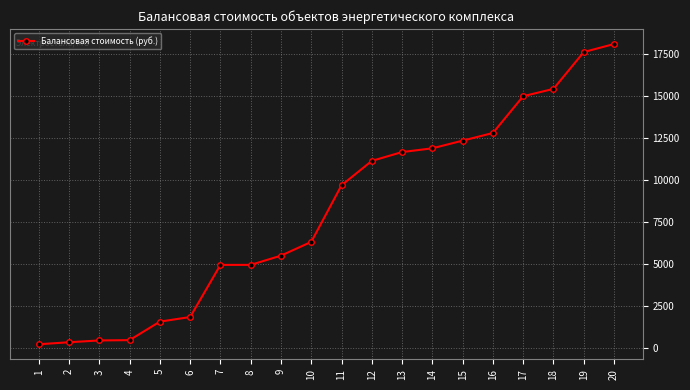

Count the number of categories in the chart.

20